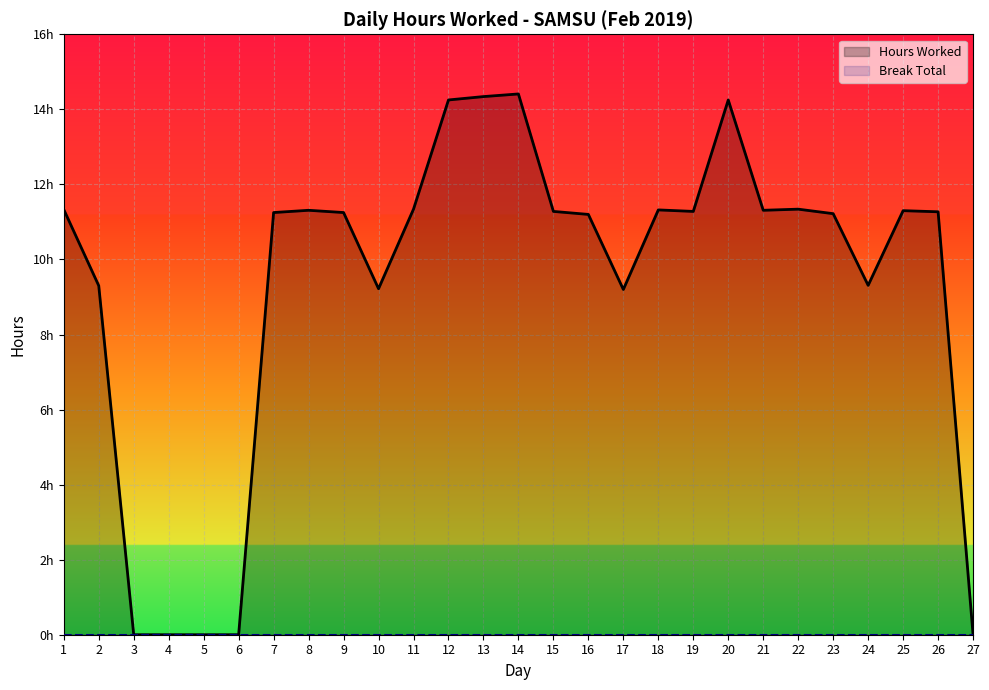

How many values in Hours Worked are above zero?

22